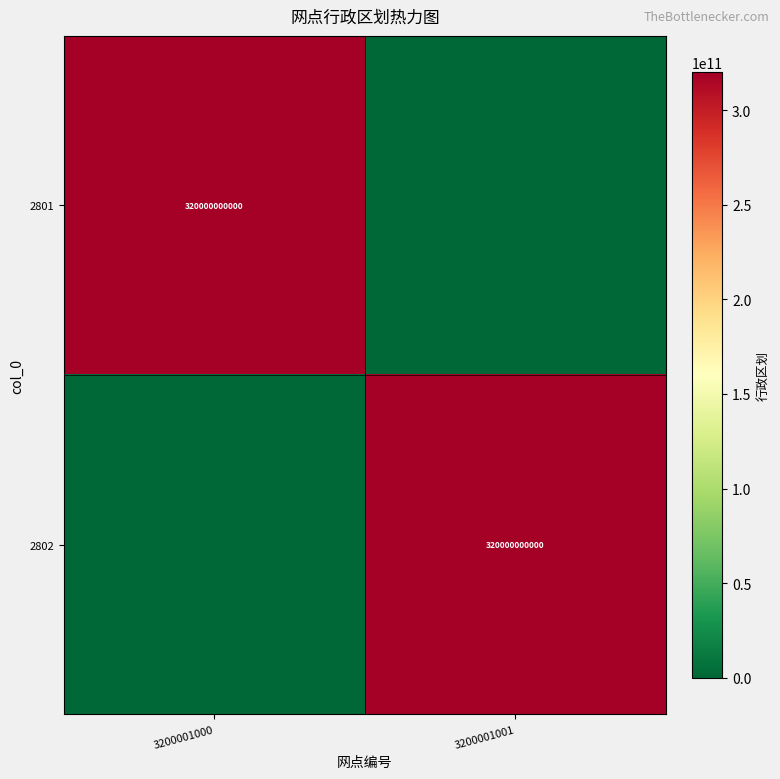

True or false: 2801 has a value of 451252757573 at 3200001000.

False